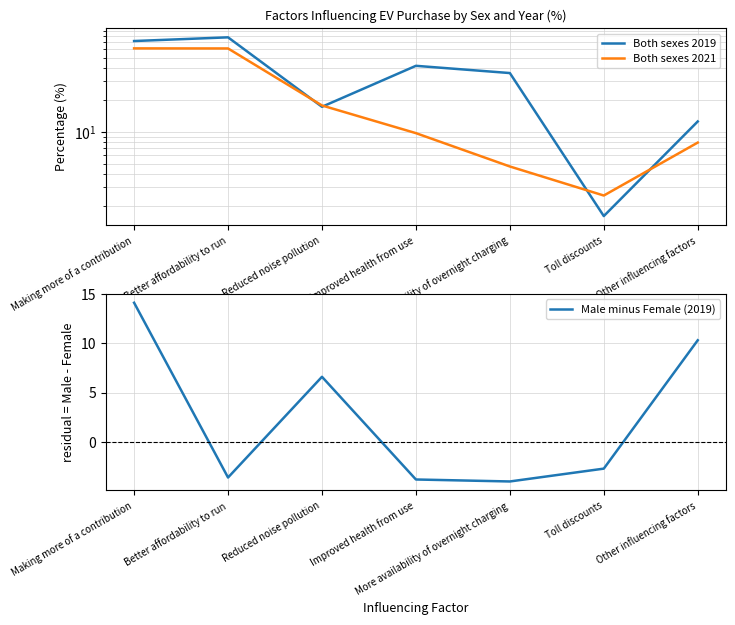

How many negative values does the Male minus Female (2019) series have?

4